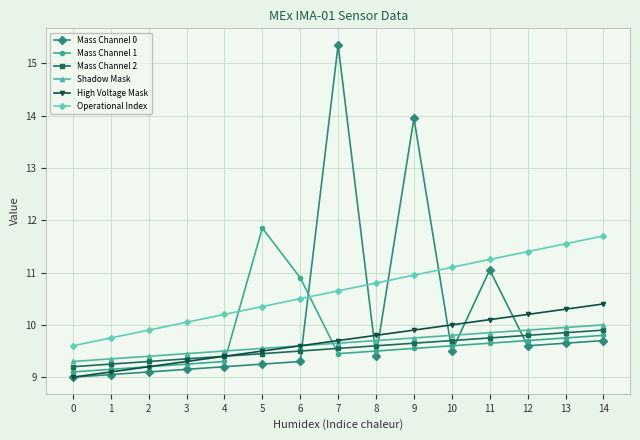

What is the lowest value of the High Voltage Mask series?

9.0